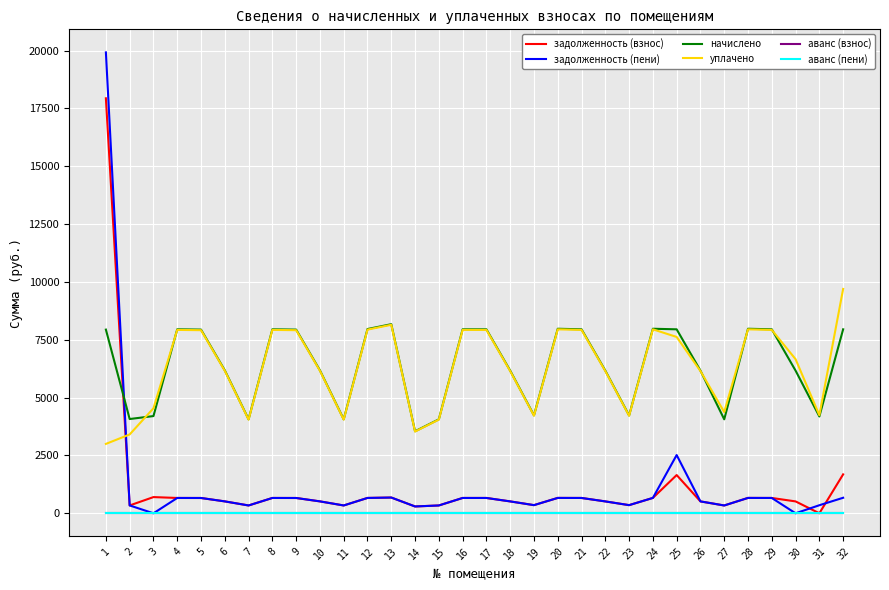

Does the chart have visible grid lines?

Yes